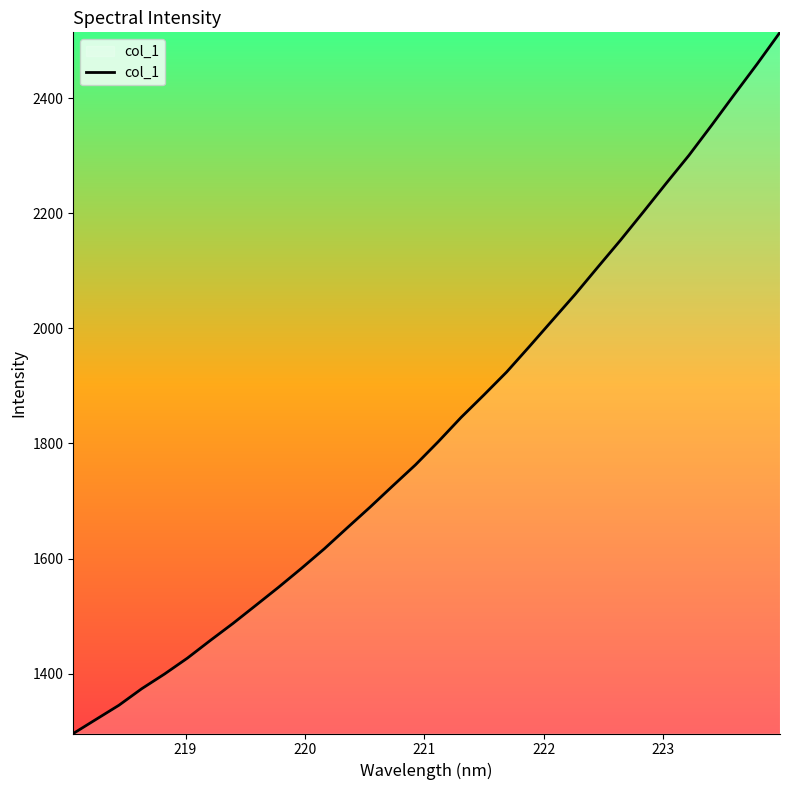

What is the minimum value shown in the chart?

1296.0